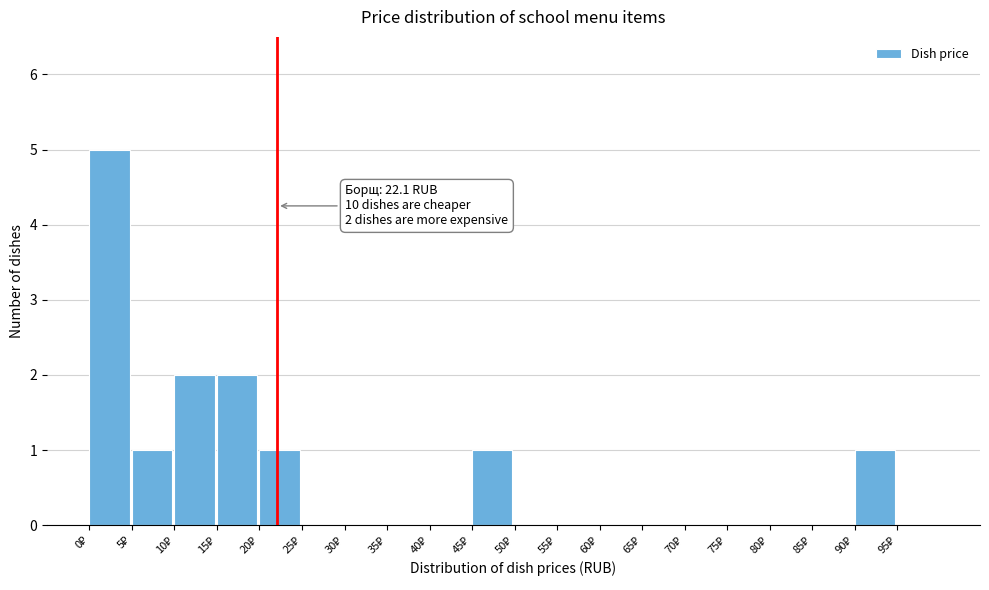

Which range on the x-axis has the tallest bar?

0 to 5